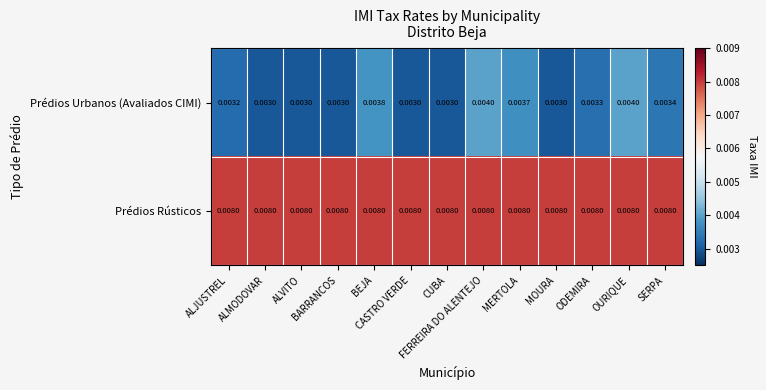

List the series in order of their overall mean, highest first.

Prédios Rústicos, Prédios Urbanos (Avaliados CIMI)